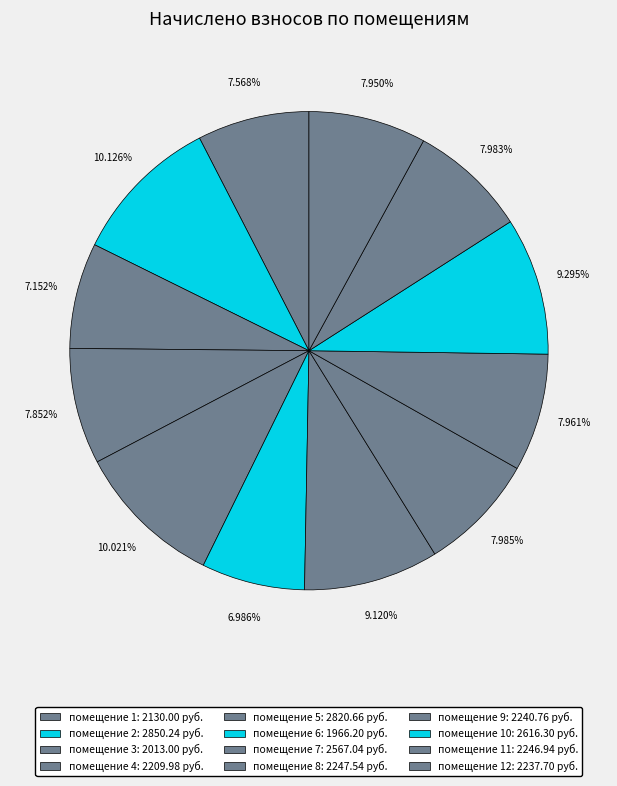

Count the number of slices in the pie.

12